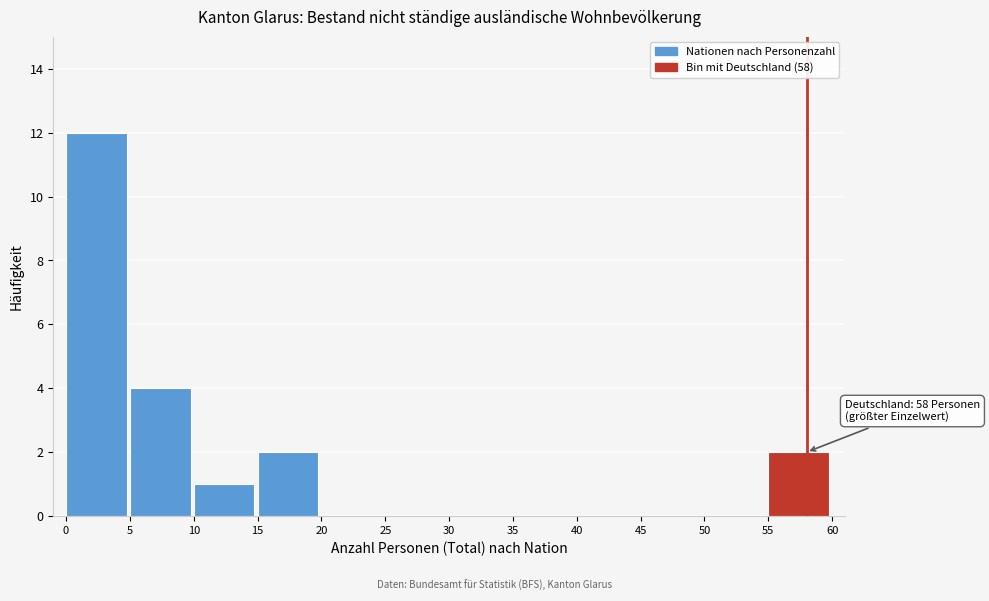

Which range on the x-axis has the tallest bar?

0 to 5